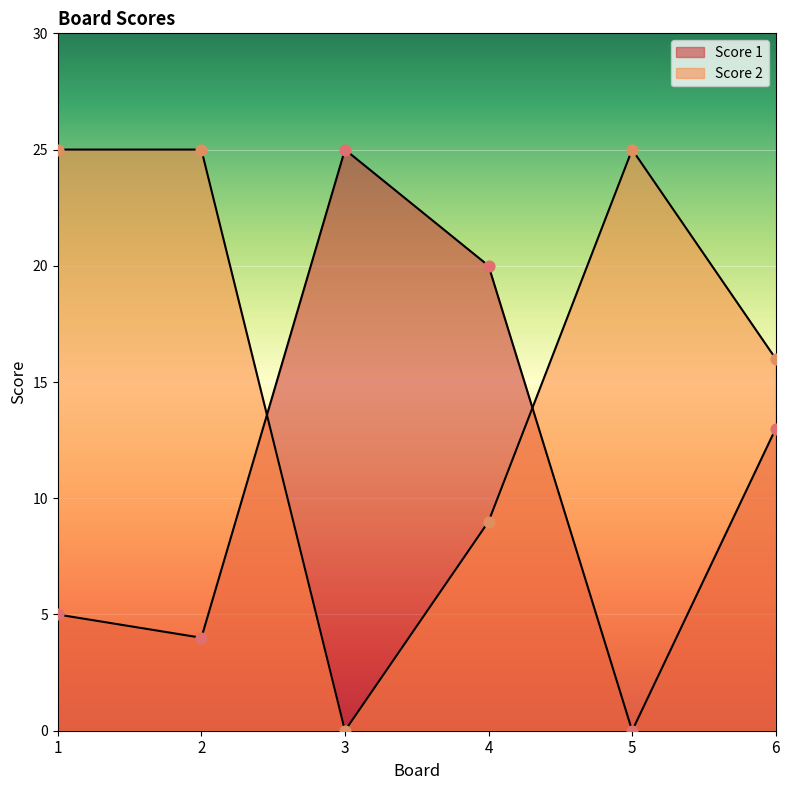

What are all the series names shown in the legend?

Score 1, Score 2